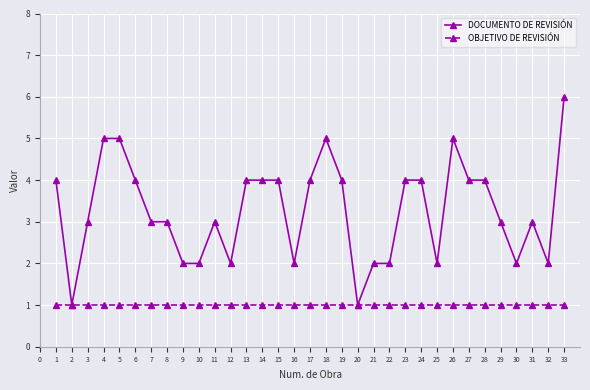

Rank the series by their average value, from highest to lowest.

DOCUMENTO DE REVISIÓN, OBJETIVO DE REVISIÓN